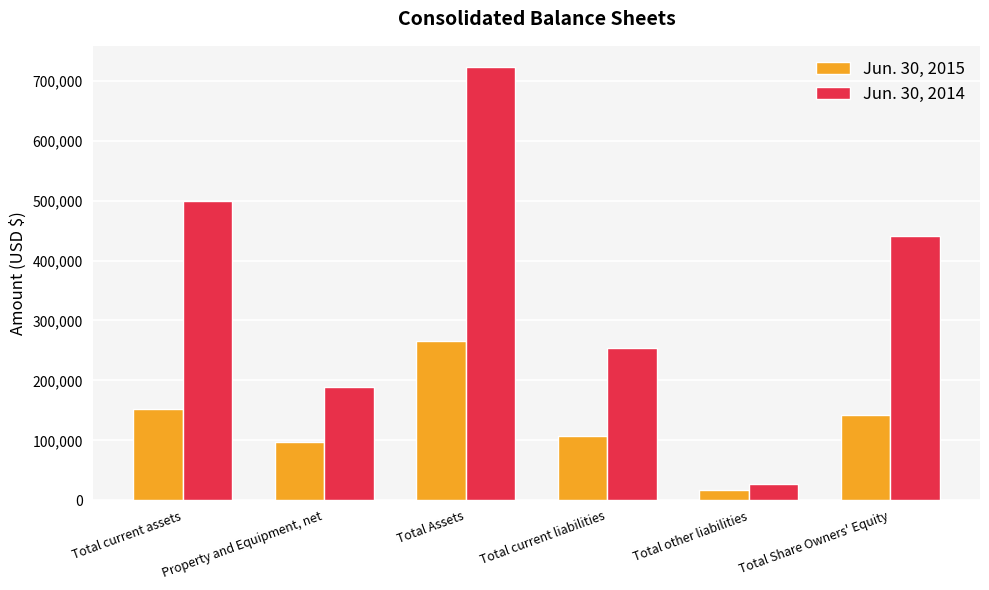

Count the number of categories in the chart.

6